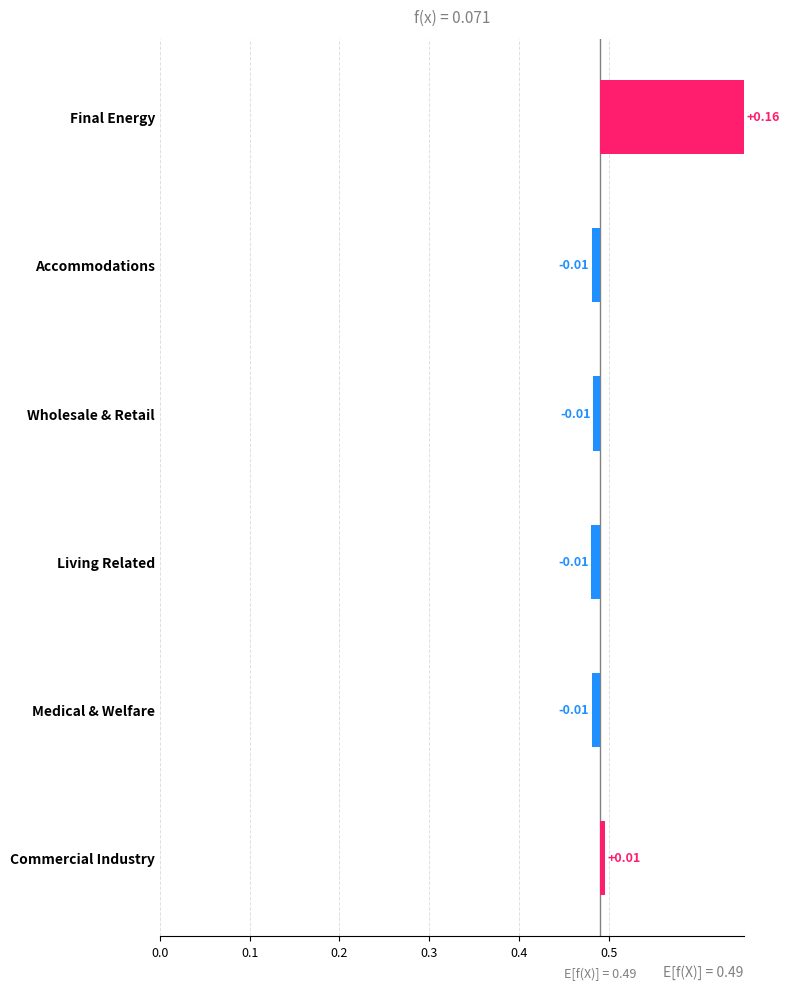

What is the difference between the maximum and minimum values?

0.2